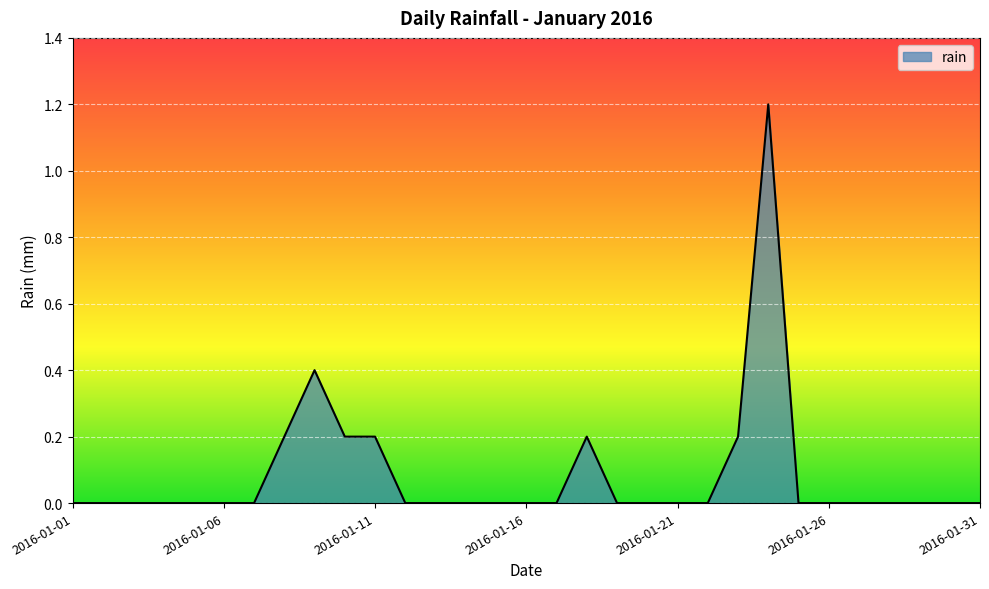

What is the greatest value displayed?

1.2